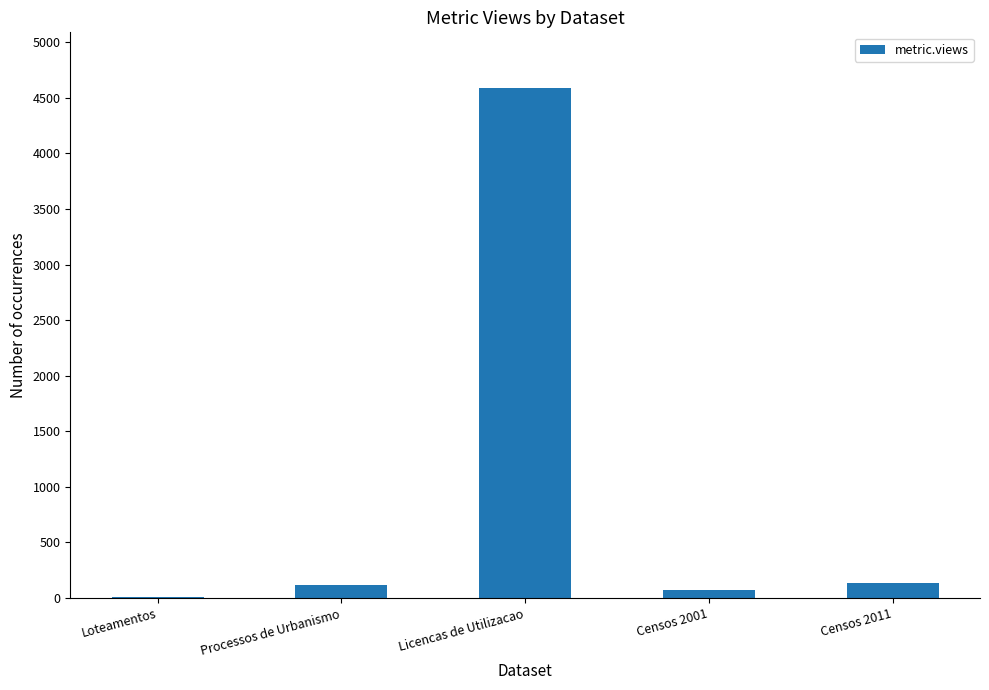

How many categories are shown in the chart?

5